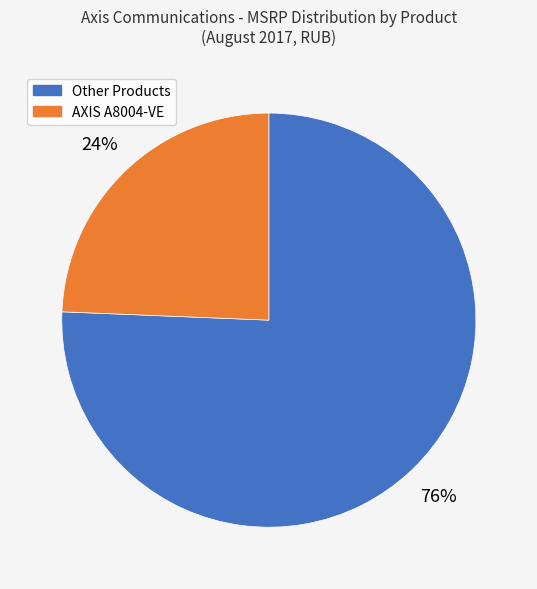

To the nearest percent, what is the combined percentage of AXIS A8004-VE and Other Products?

100%